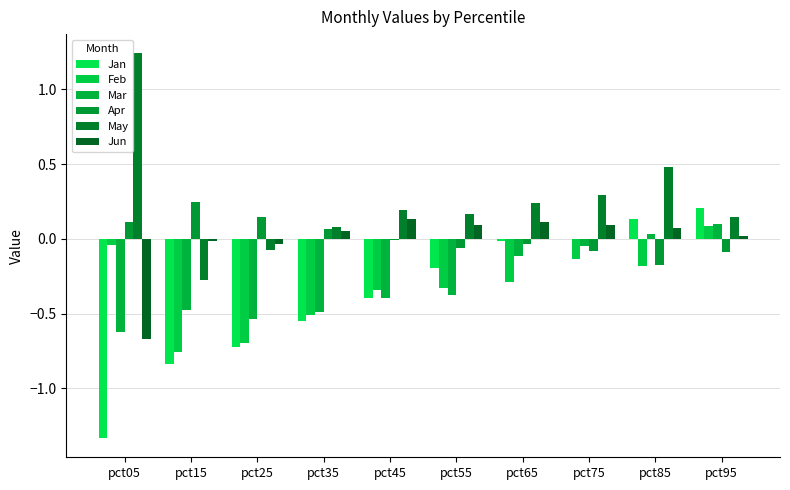

Which series has the largest range (max minus min)?

Jan